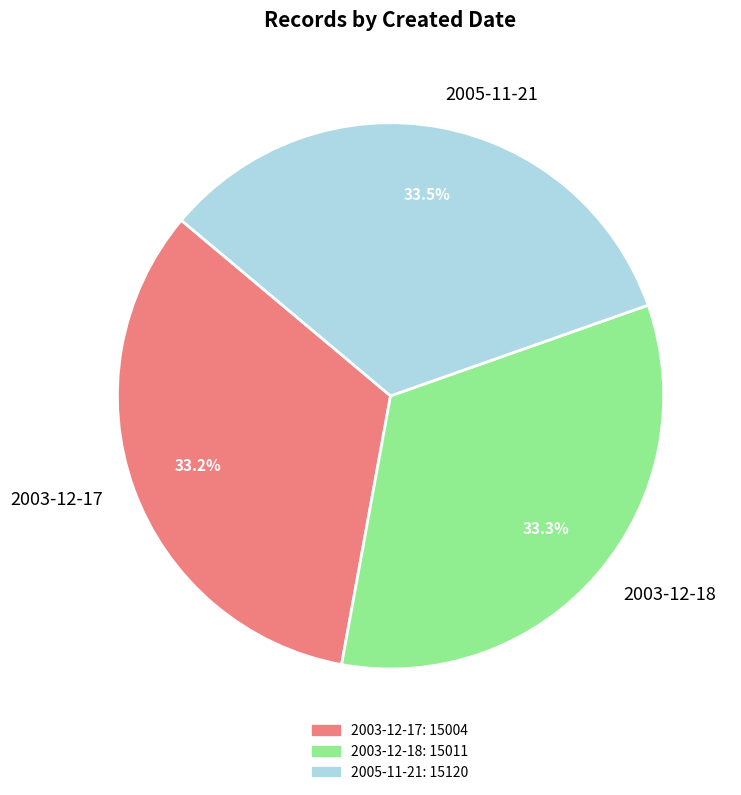

Is it true that 2003-12-18 is 41% of the pie?

False